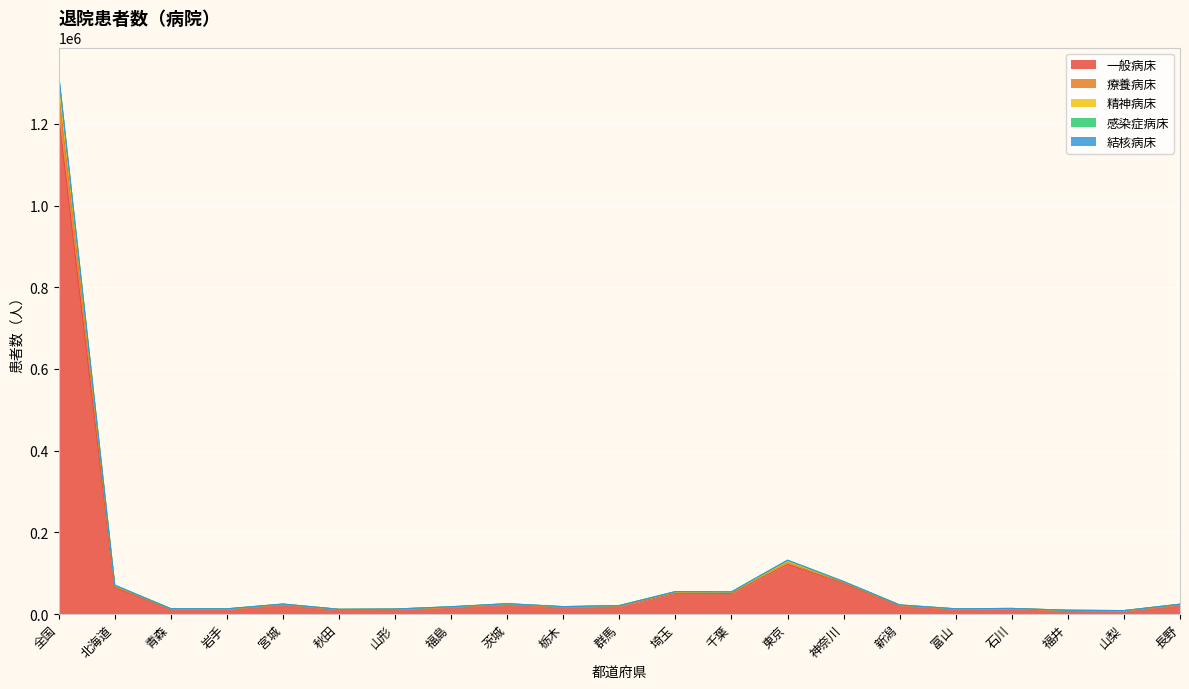

At which category is the sum across all series the highest?

全国